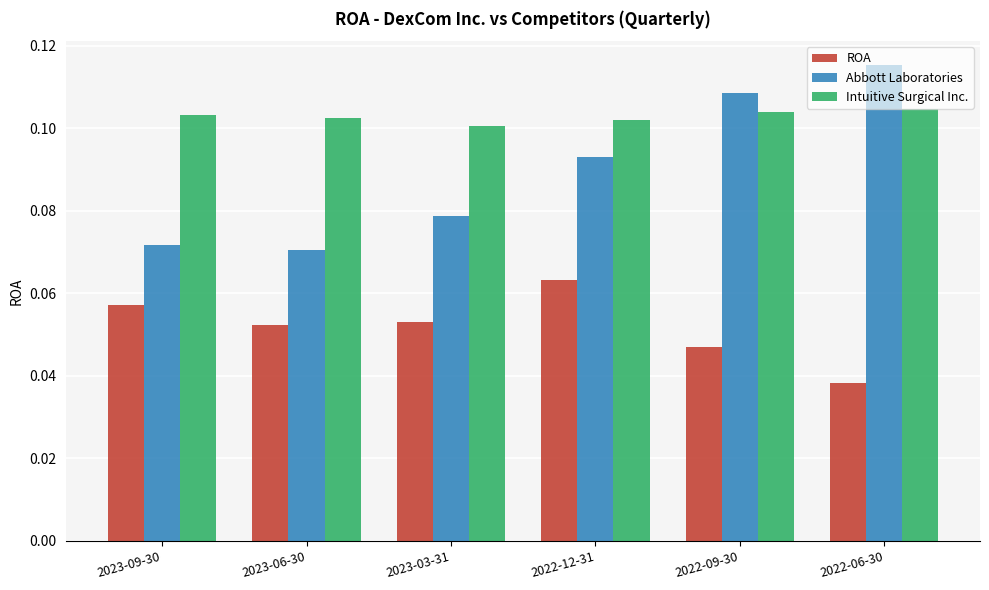

What is the sum of all Intuitive Surgical Inc. values?

0.6